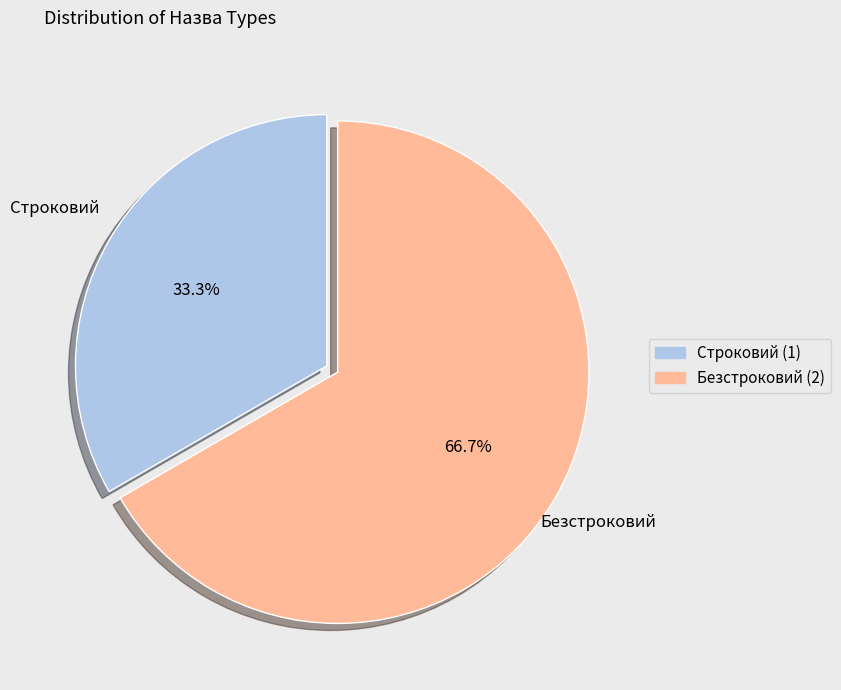

Between Безстроковий (2) and Строковий (1), which is larger?

Безстроковий (2)